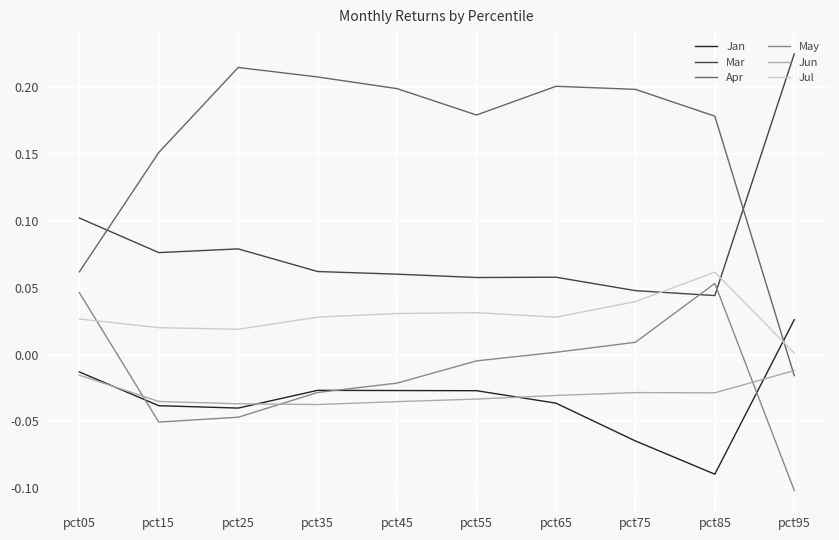

At which category does the chart reach its minimum across all series?

pct95